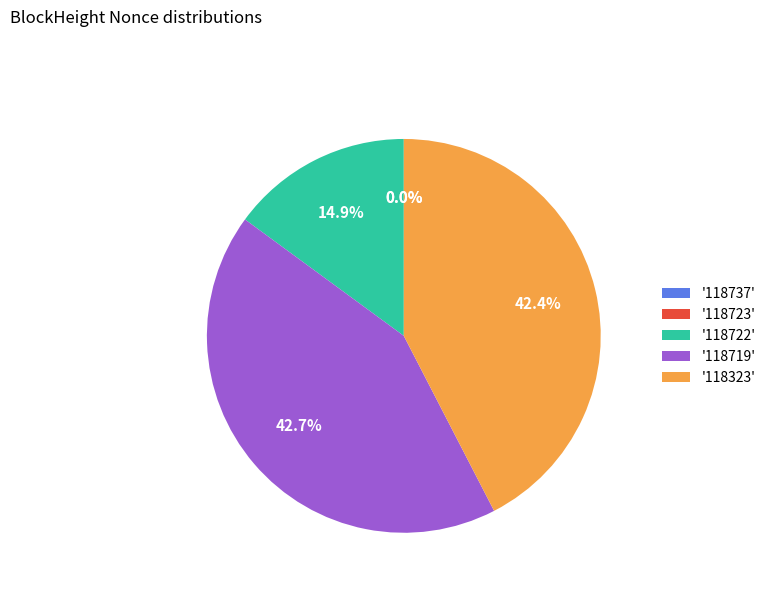

Approximately how many times larger is the value at '118719' compared to '118323'?

1.0